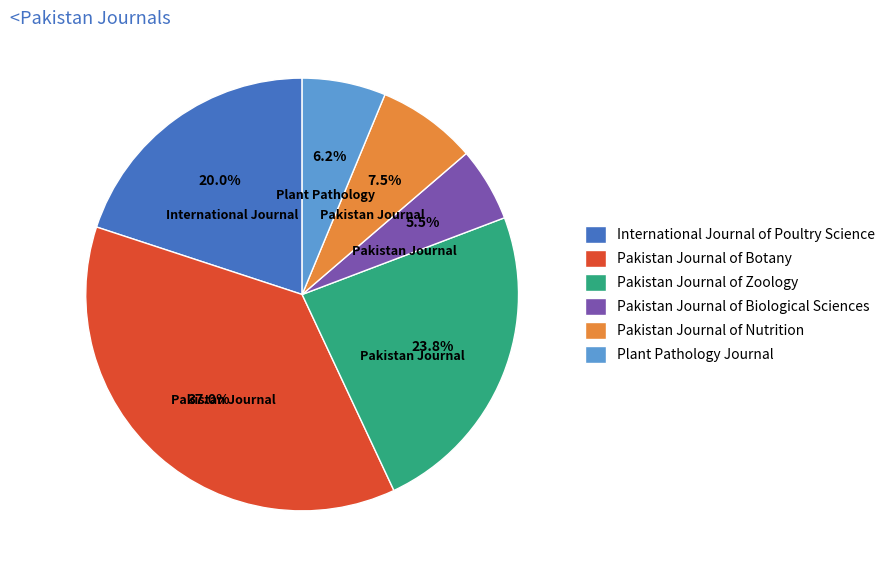

To the nearest percent, what is the average slice percentage?

17%